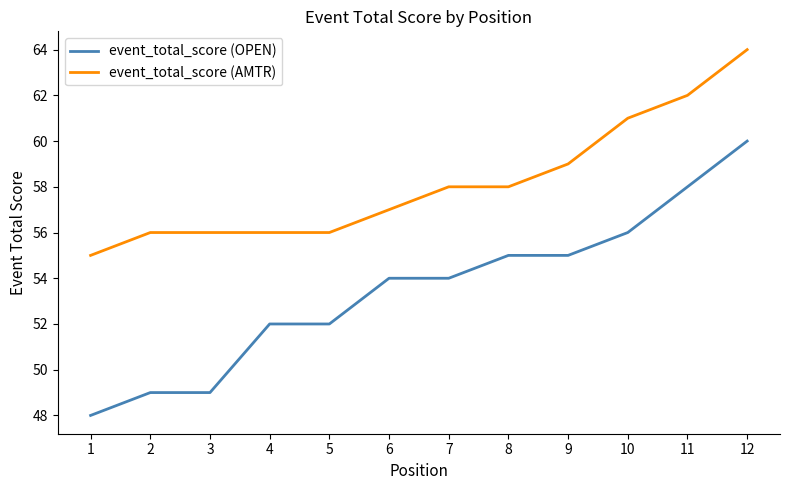

Which series changed the most between 2 and 5?

event_total_score (OPEN)